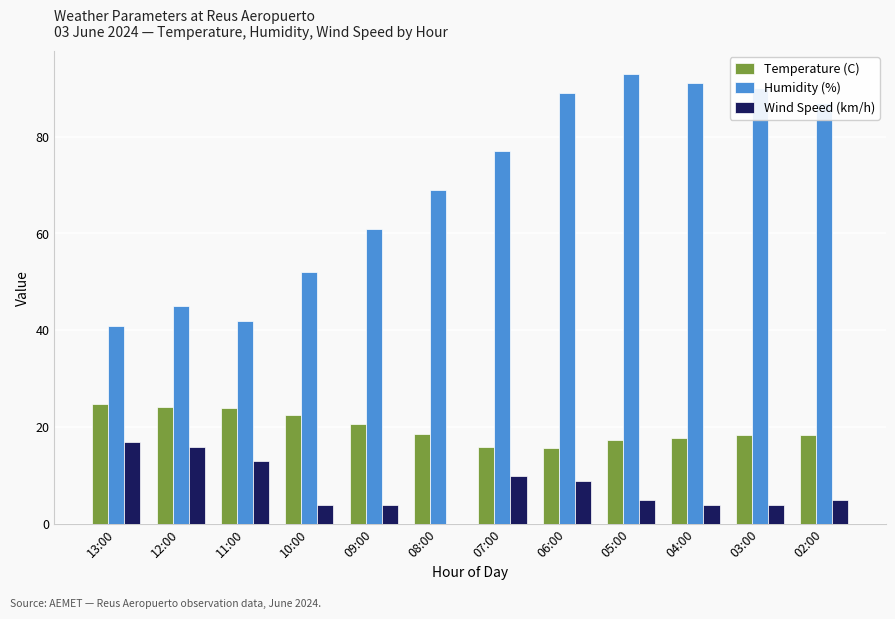

Are the bars horizontal?

No